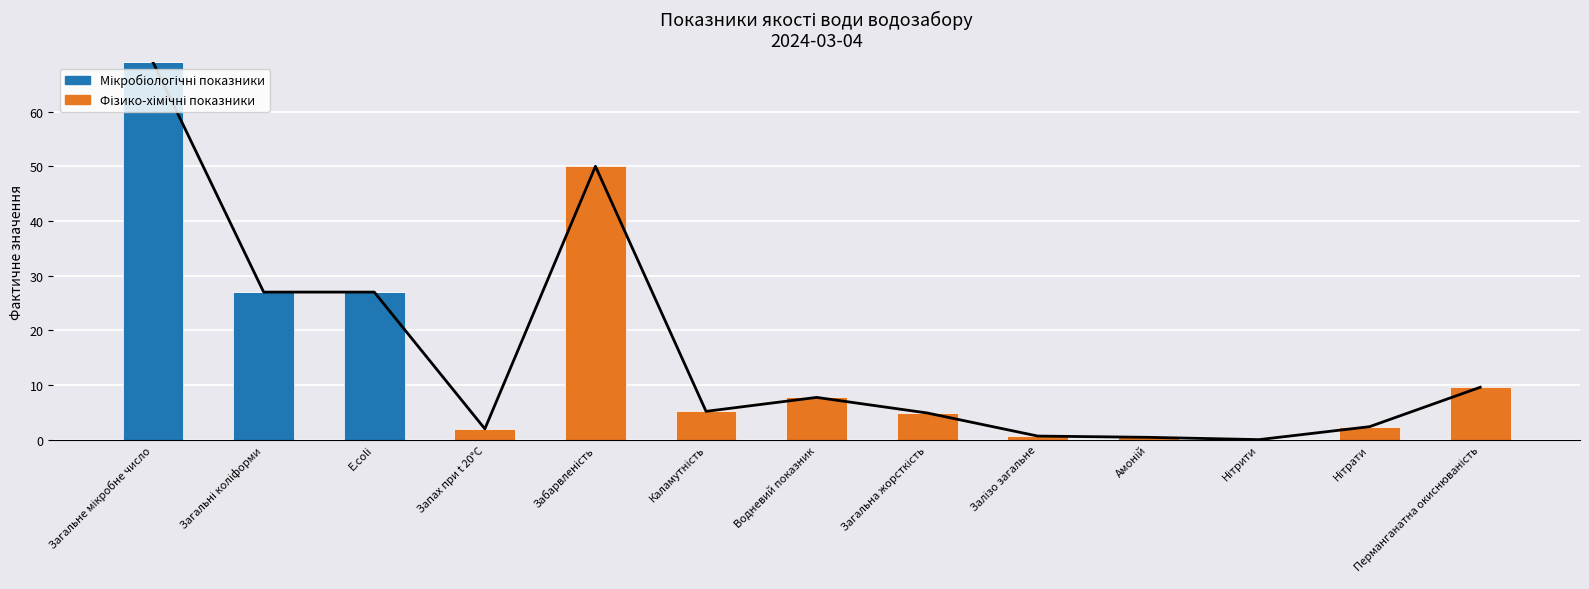

Which series has the largest total across all categories?

Сума показників